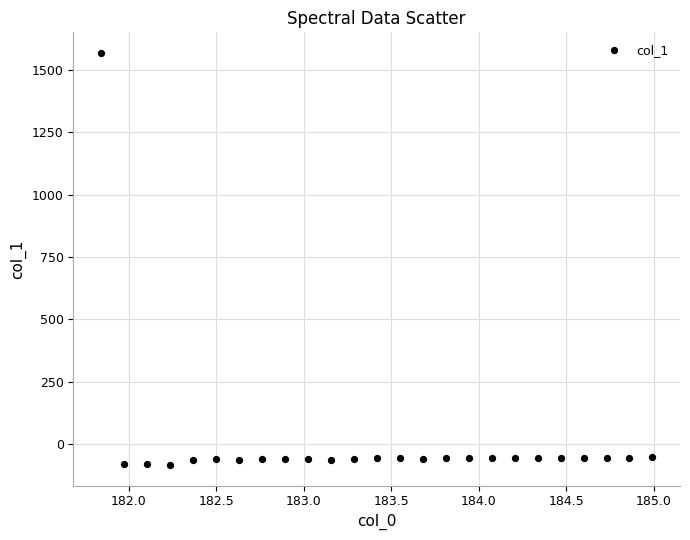

What is the range of X values (max minus min)?

3.1